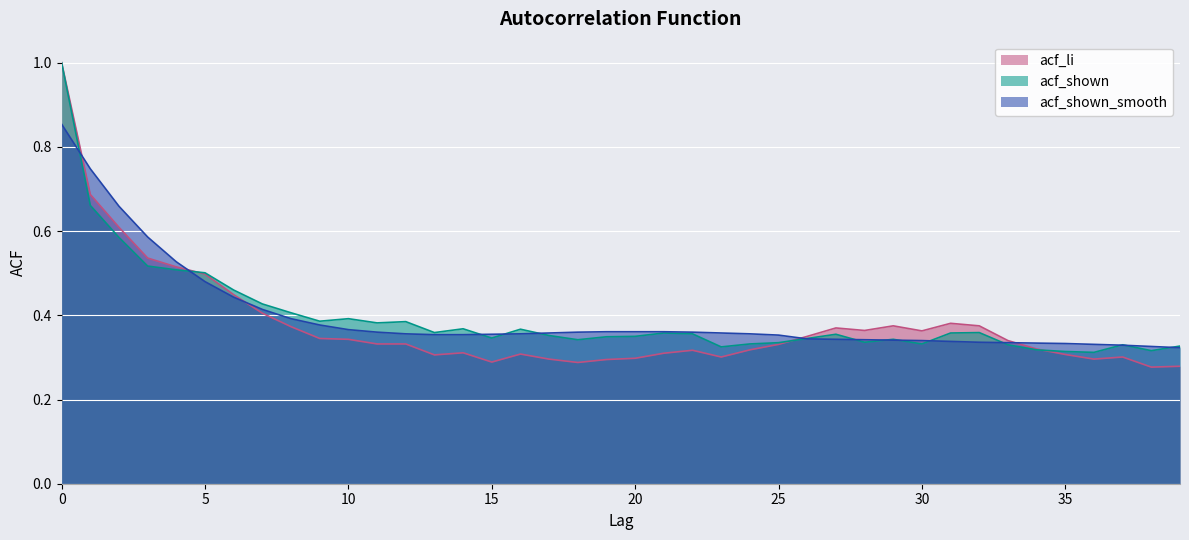

Which series has the widest spread of values?

acf_li